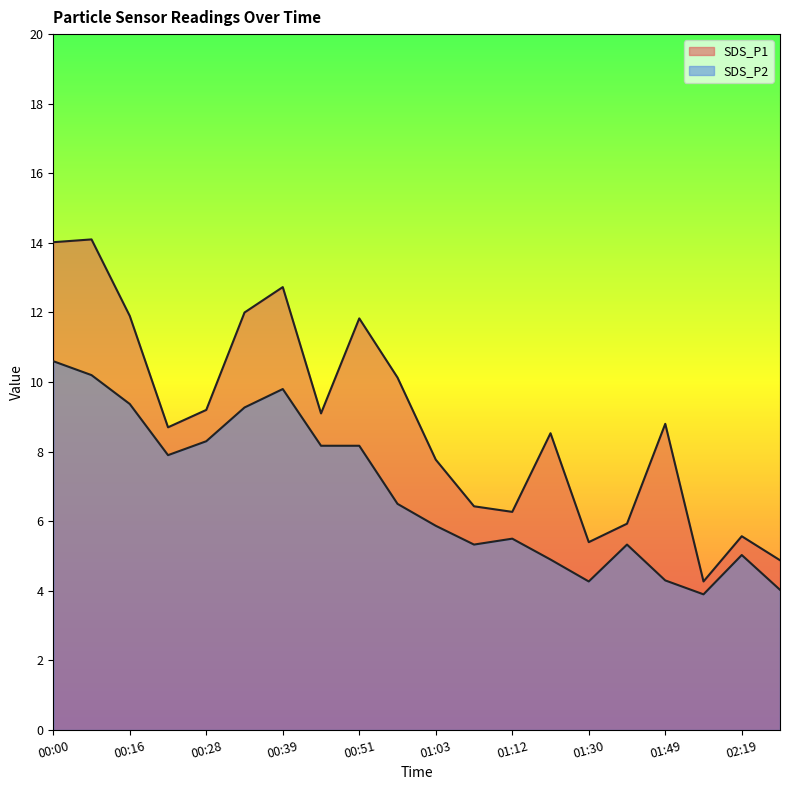

Where is the first local minimum for SDS_P1?

00:22